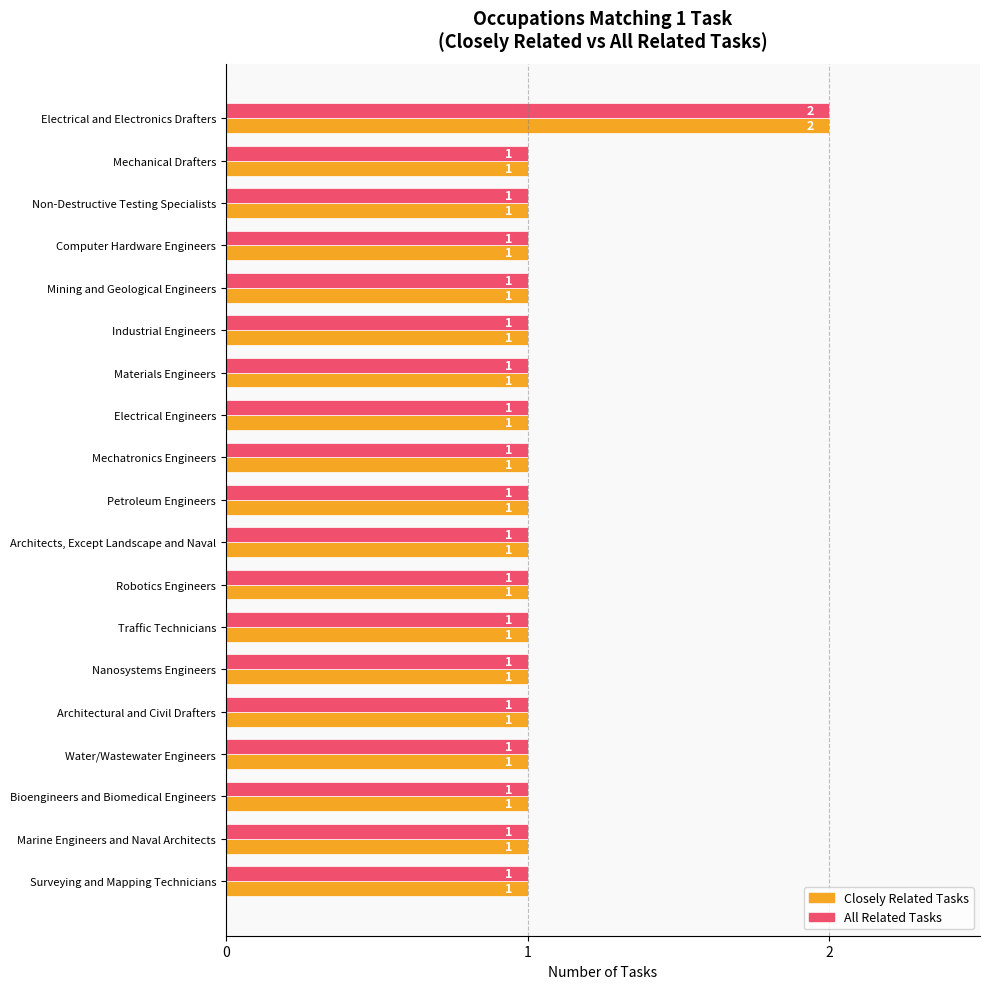

The value of Closely Related Tasks at Electrical and Electronics Drafters is 2. True or false?

True